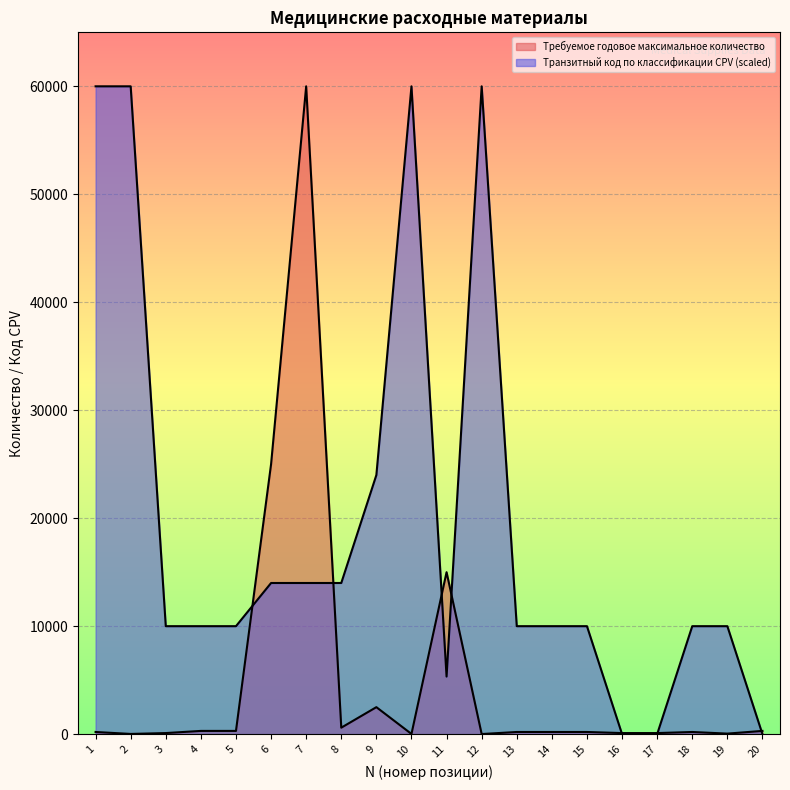

List the series in order of their peak value, highest first.

Требуемое годовое максимальное количество, Транзитный код по классификации CPV